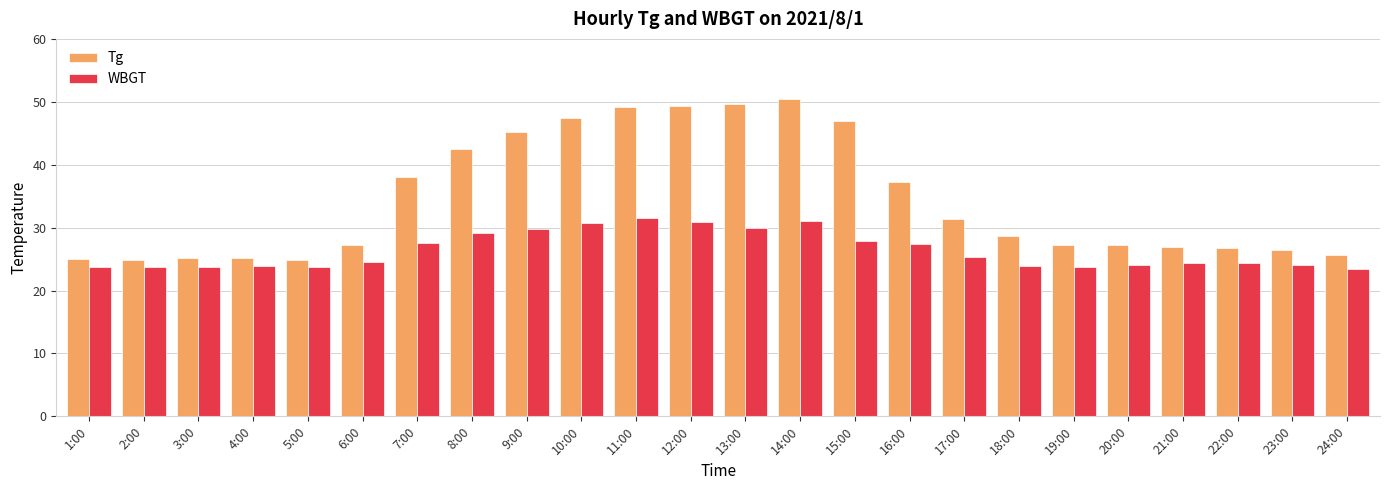

Rank the series by their average value, from highest to lowest.

Tg, WBGT